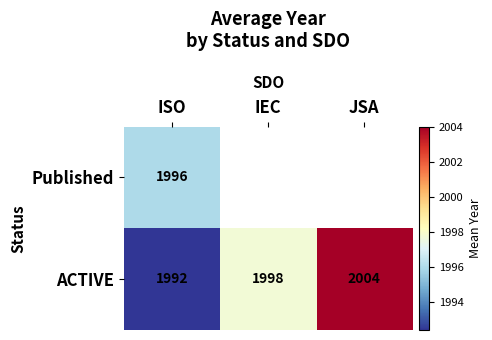

Count the number of categories in the chart.

3